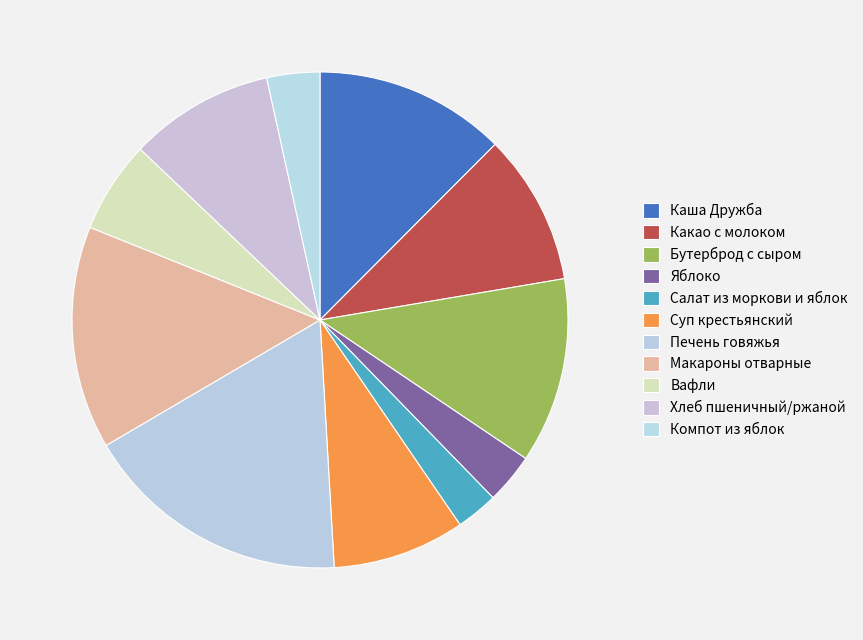

What percentage is the Вафли slice, to the nearest percent?

6%